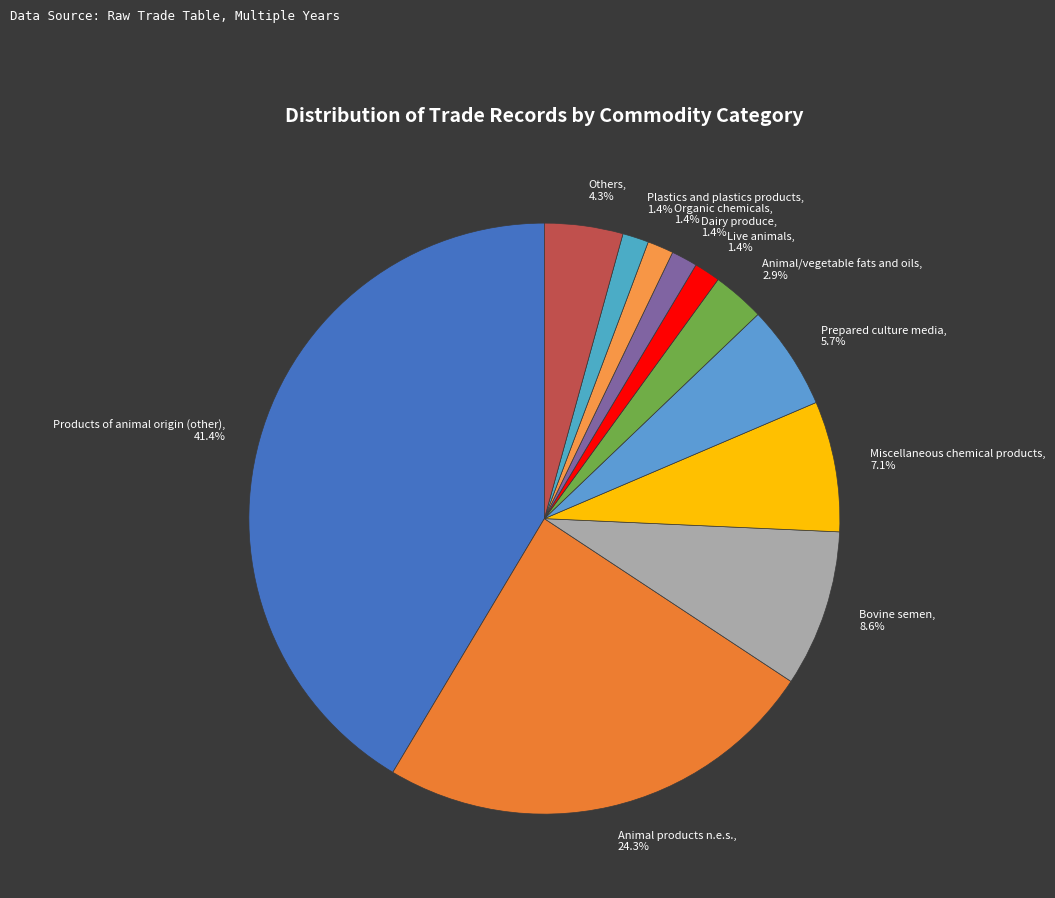

Does any single category account for the majority?

No